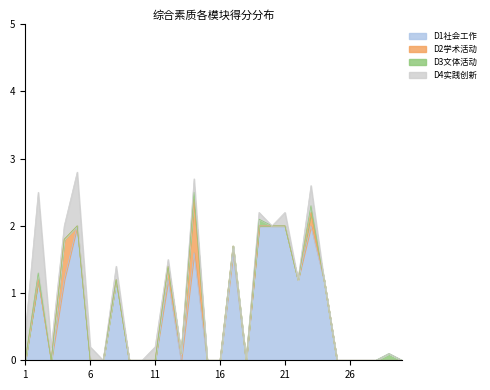

How many lines are shown in the chart?

4